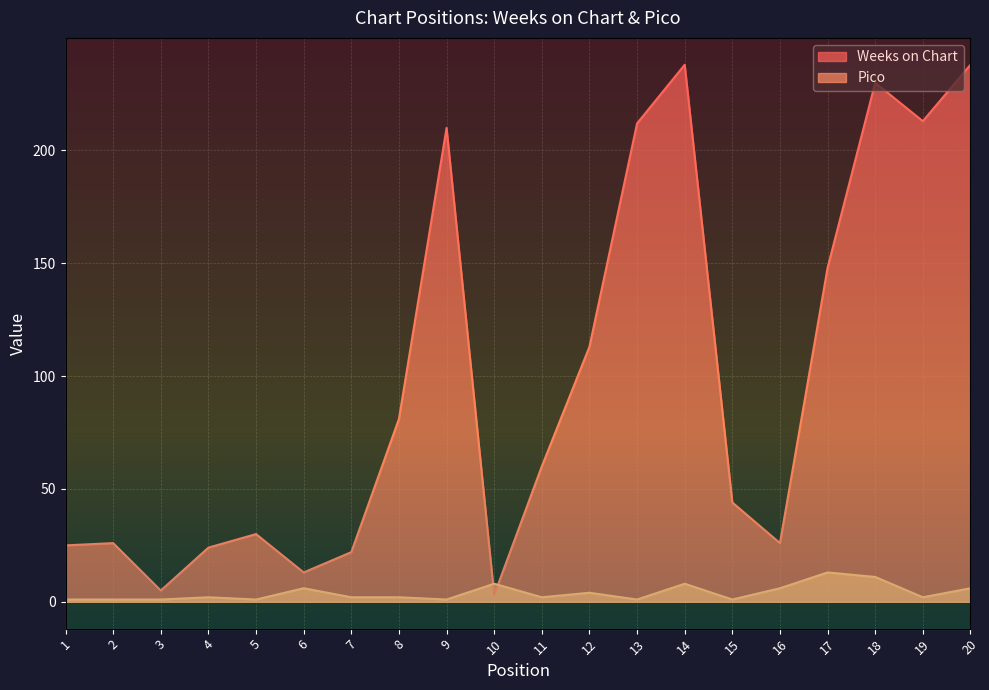

List the labels in order of Pico value, smallest first.

1, 2, 3, 5, 9, 13, 15, 4, 7, 8, 11, 19, 12, 6, 16, 20, 10, 14, 18, 17